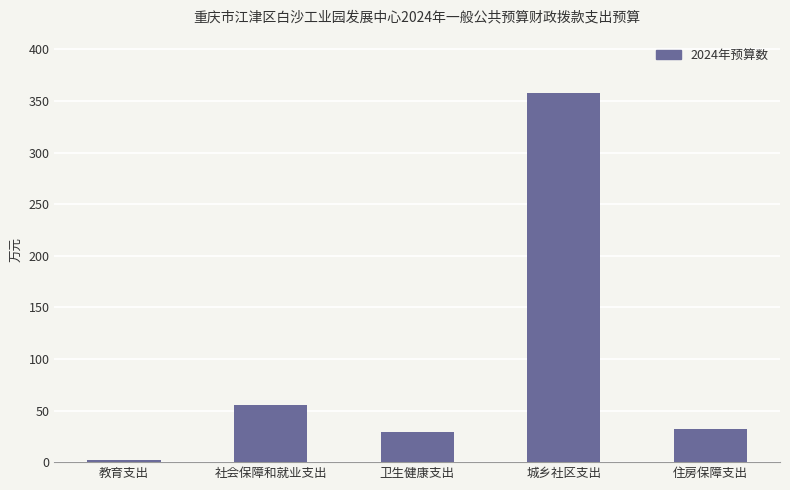

The chart shows a value of 643.8 at 城乡社区支出. True or false?

False